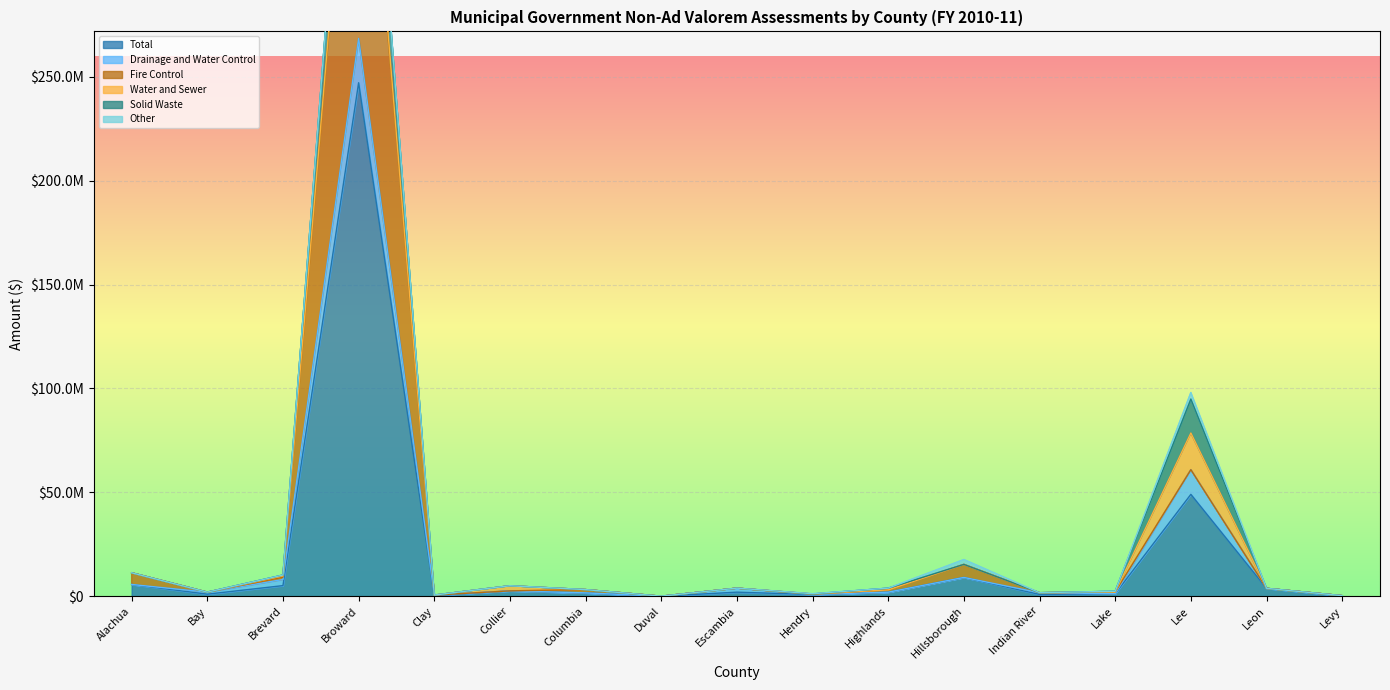

At which category does Fire Control reach its first local valley?

Bay